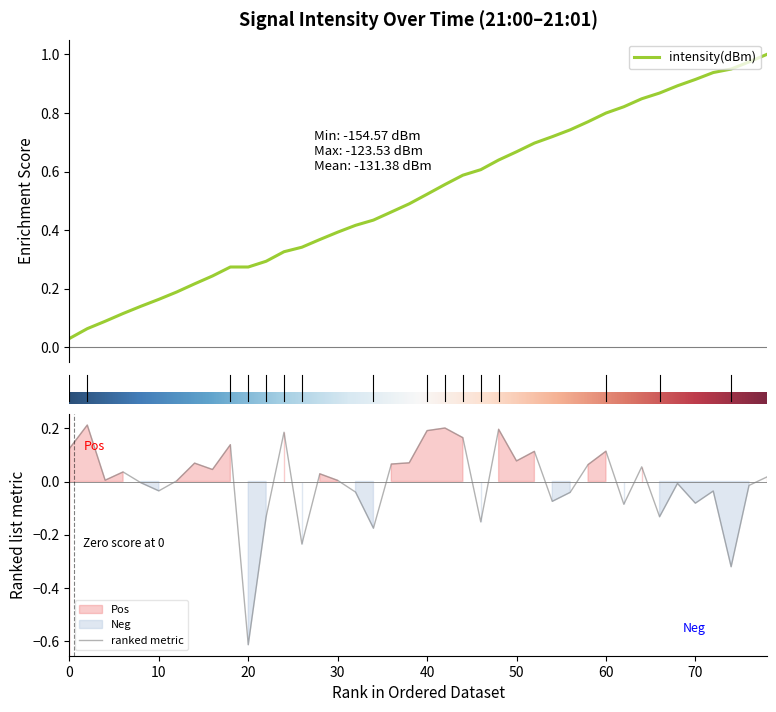

The value of ranked metric at 0 is 0.2. True or false?

False